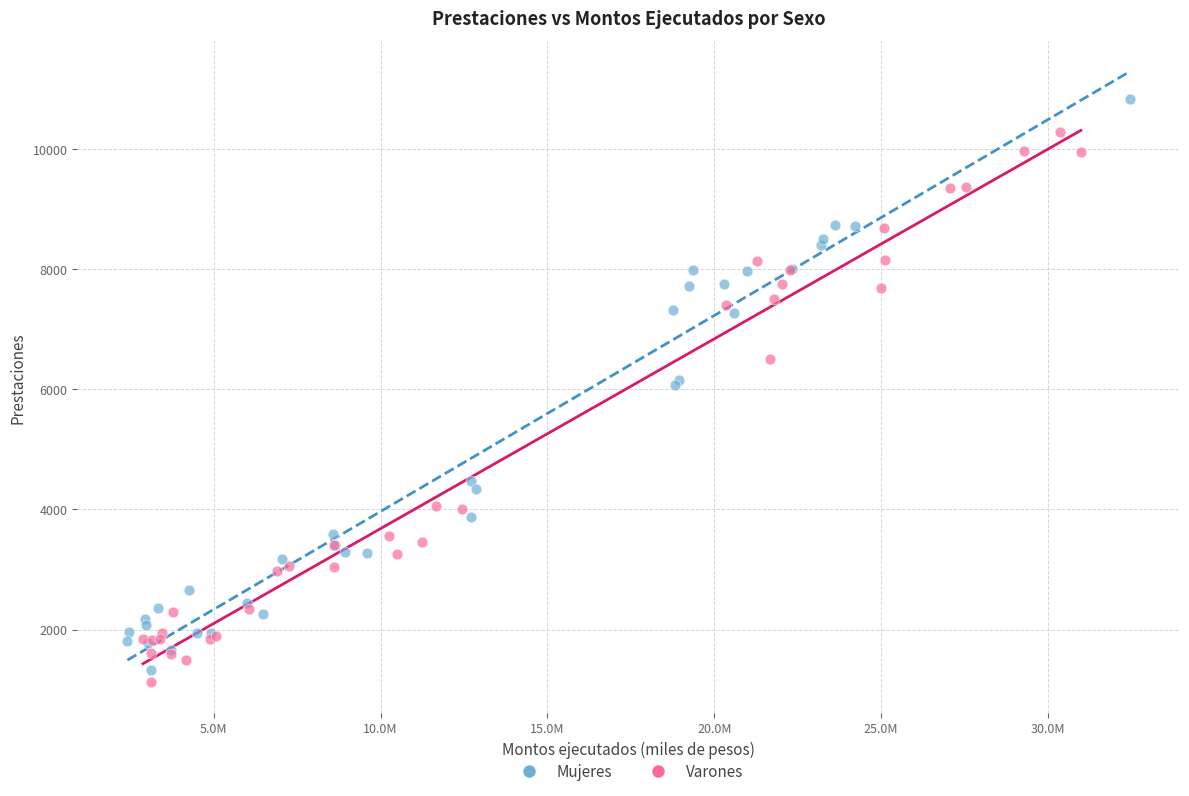

Which series contains the lowest Y value?

Varones